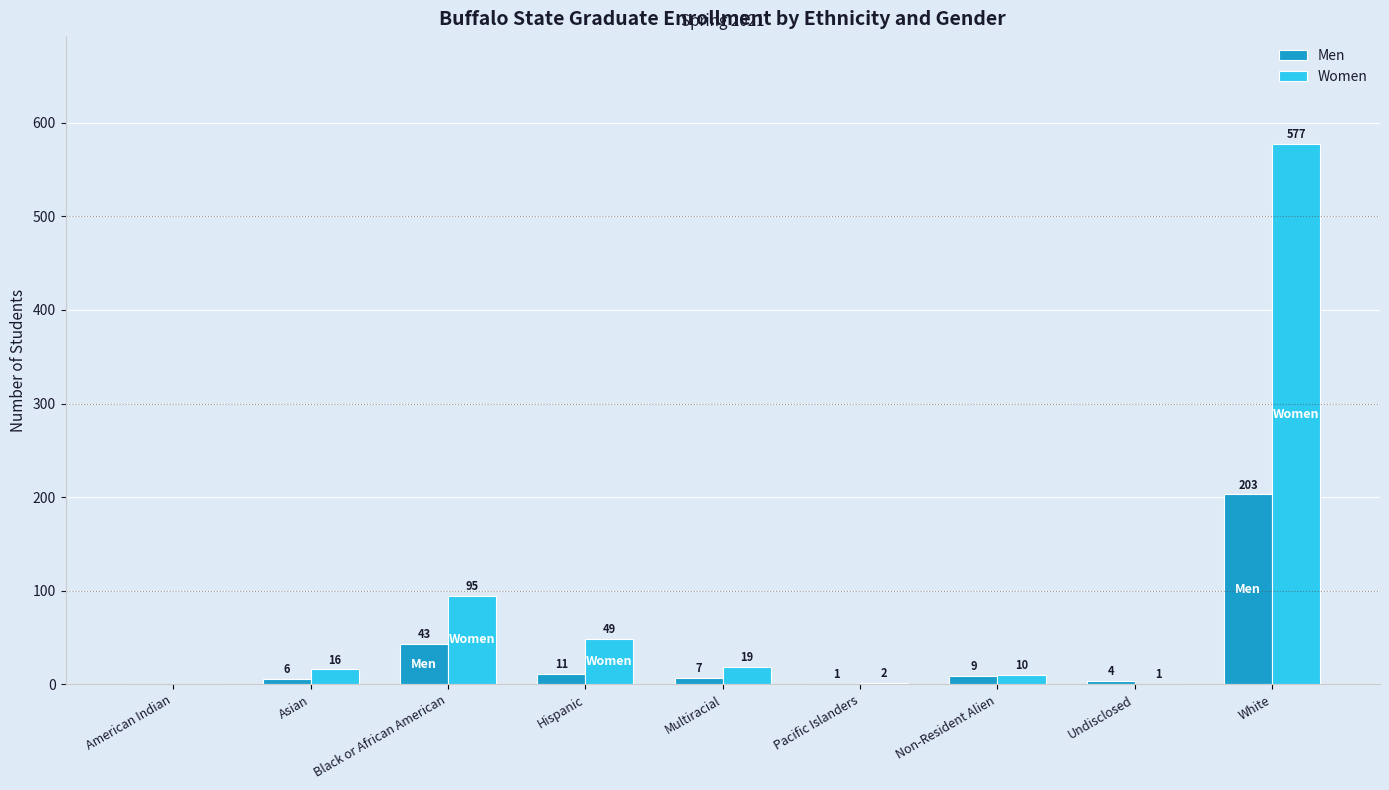

Is the value of Men at Non-Resident Alien greater than the value of Women at Non-Resident Alien?

No